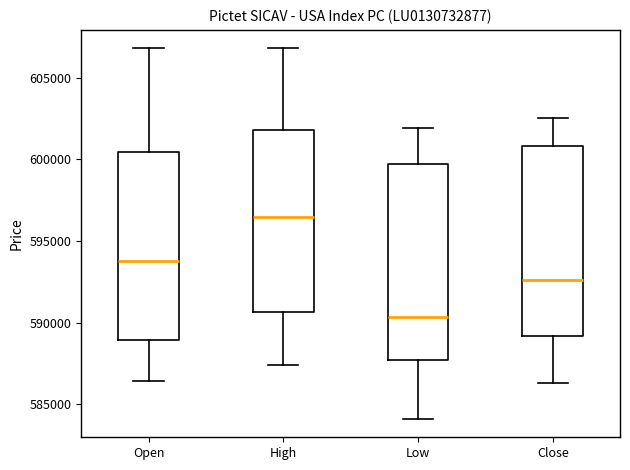

Reading left to right, transcribe this box plot: for each box, give where its median line is, the range the box spans, and where its two whiskers end, as read against the y-axis. The values are not printed on the chart, so give them approximately, as read against the axis.

Open: median 594000, box 589000 to 600500, whiskers 586500 to 607000
High: median 596500, box 590500 to 602000, whiskers 587500 to 607000
Low: median 590500, box 587500 to 599500, whiskers 584000 to 602000
Close: median 592500, box 589000 to 601000, whiskers 586500 to 602500